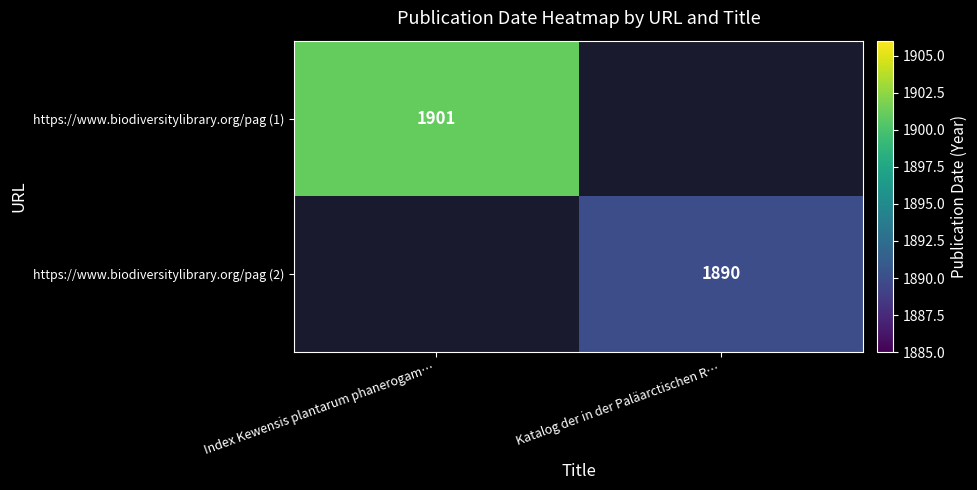

Is it true that https://www.biodiversitylibrary.org/pag (2) equals 2989 at Katalog der in der Paläarctischen R…?

False